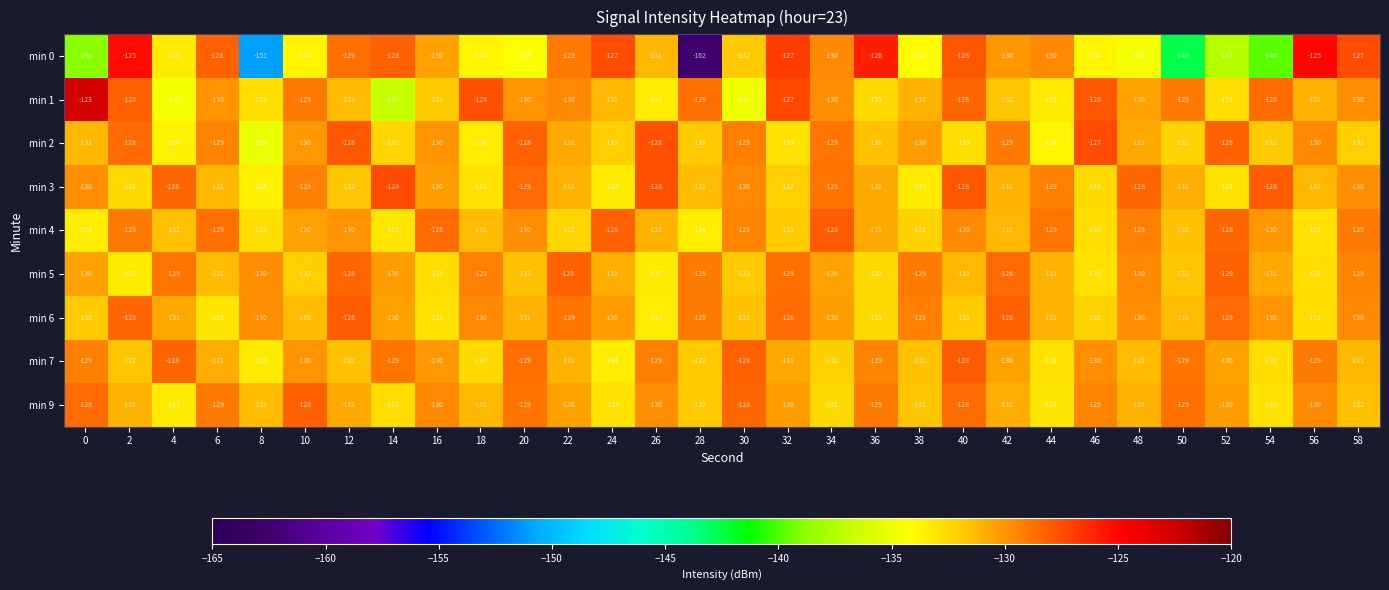

What is the approximate value of min 5 at 20?

-132